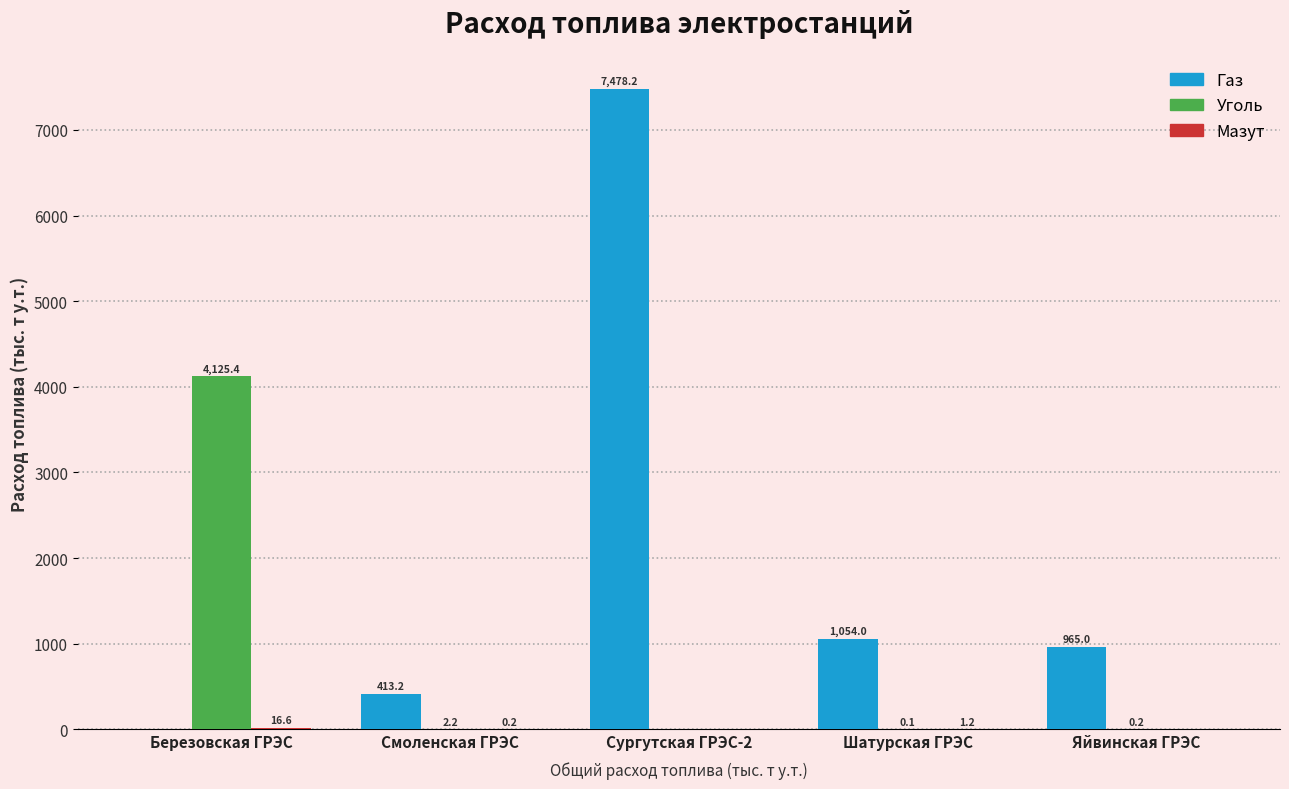

Is the value of Уголь at Березовская ГРЭС greater than the value of Газ at Смоленская ГРЭС?

Yes